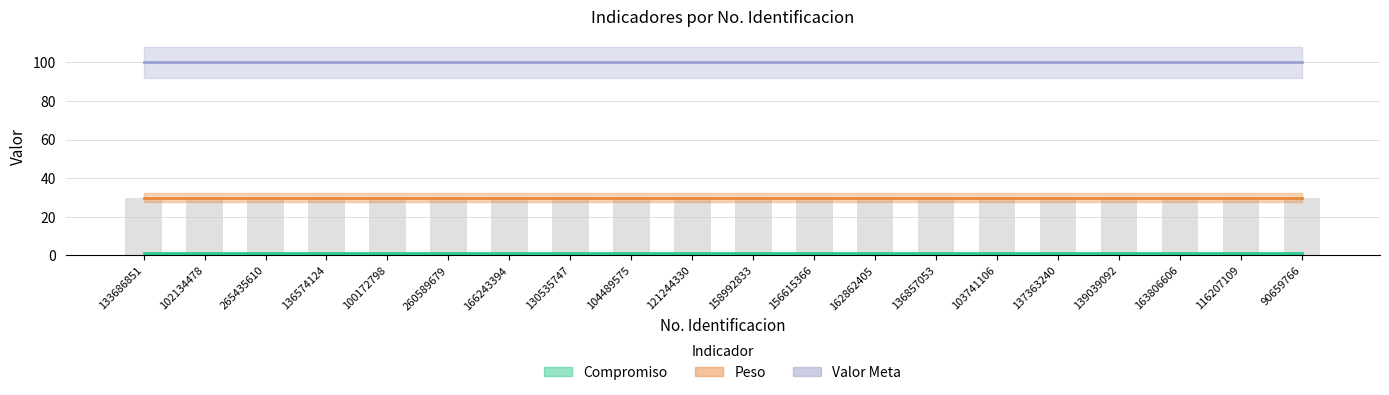

At 136574124, list the series in order from smallest to largest.

Compromiso, Peso, Valor Meta